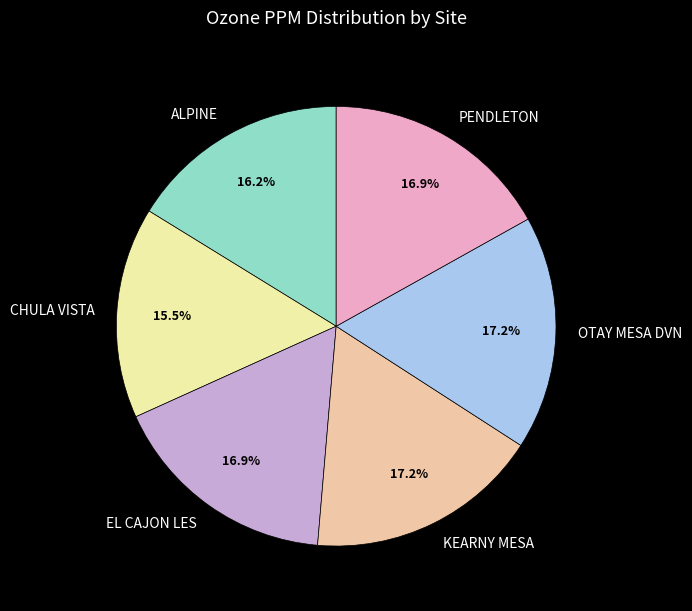

The ALPINE slice represents 16% of the pie. True or false?

True